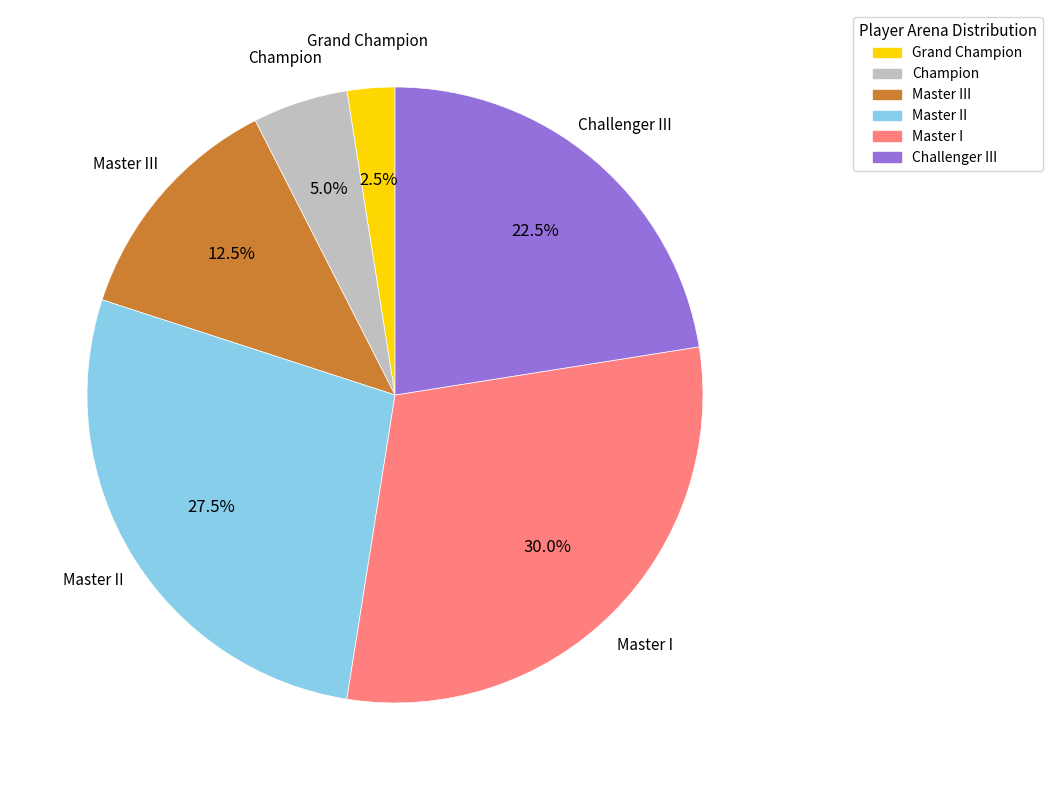

Does Challenger III account for over 50% of the chart?

No